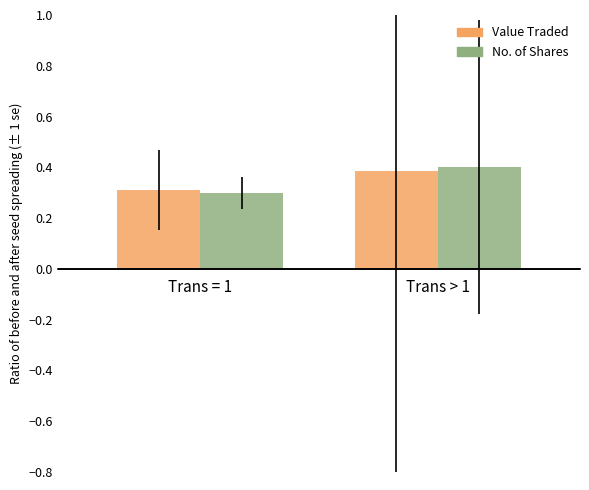

What is the minimum value shown in the chart?

0.3